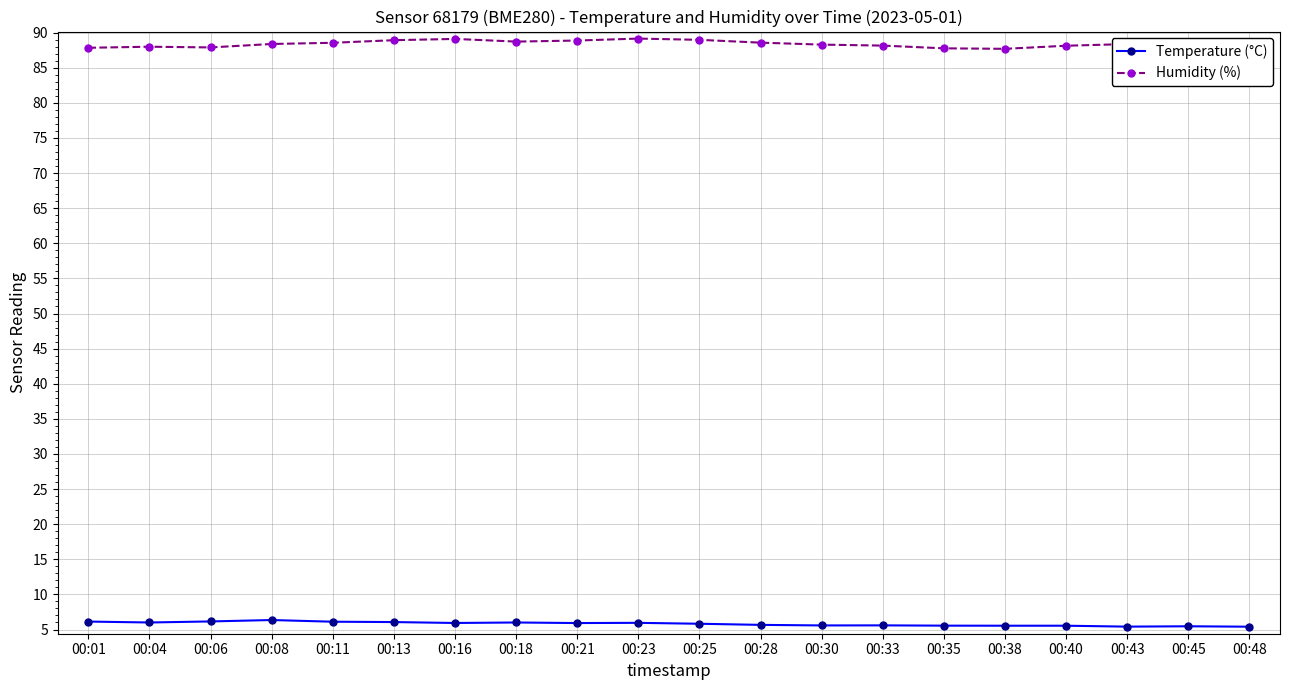

What are all the series names shown in the legend?

Temperature (°C), Humidity (%)